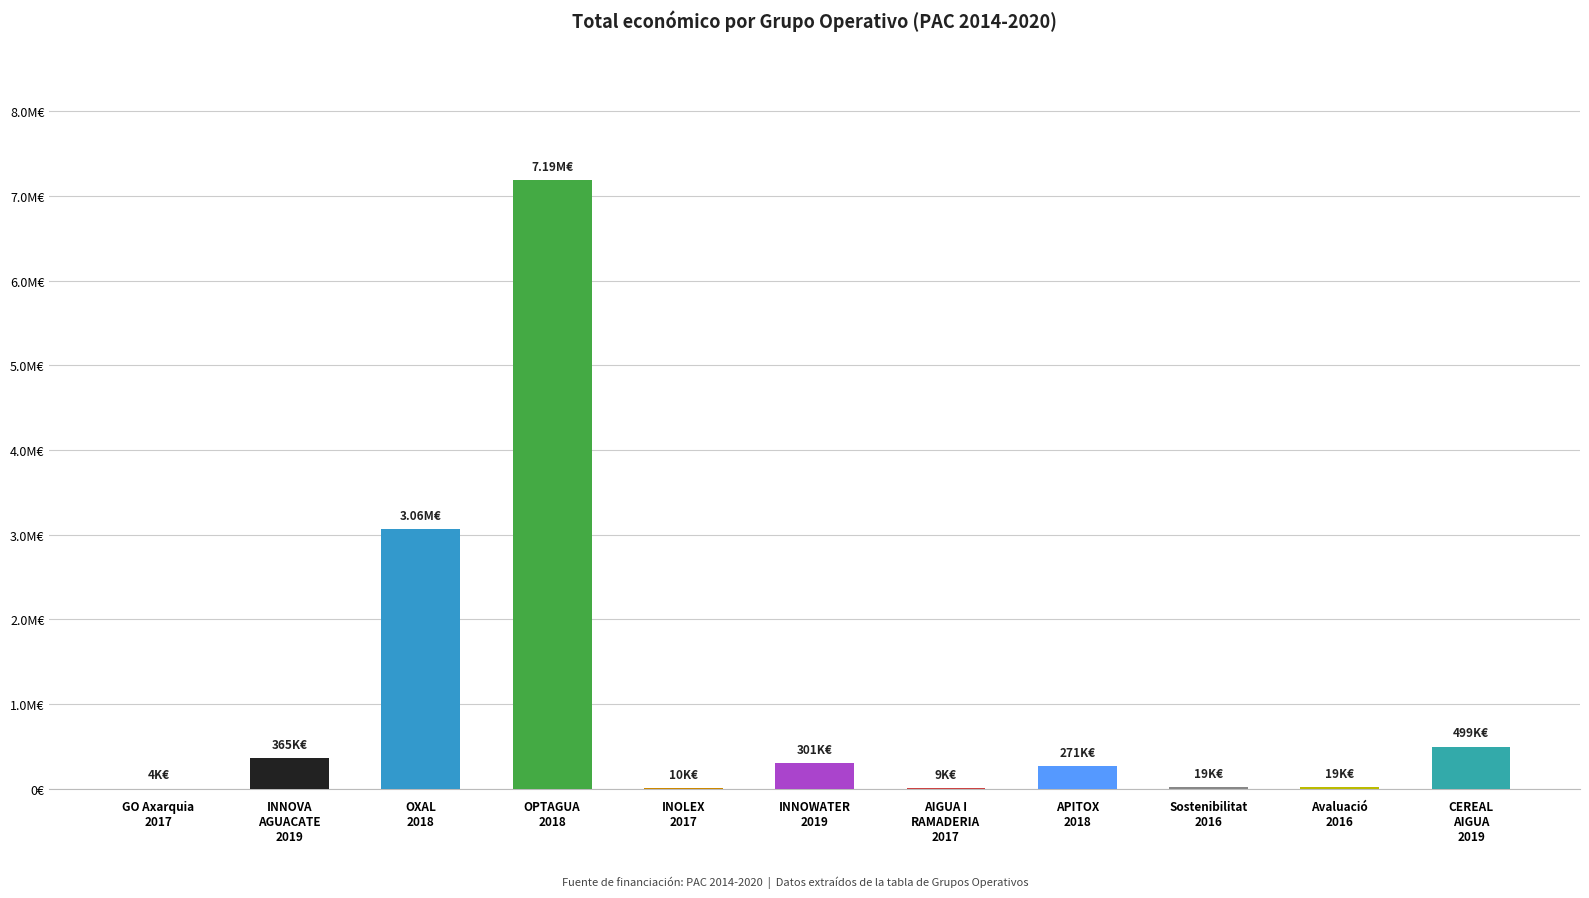

What is the value of the 11th bar from the left?

499930